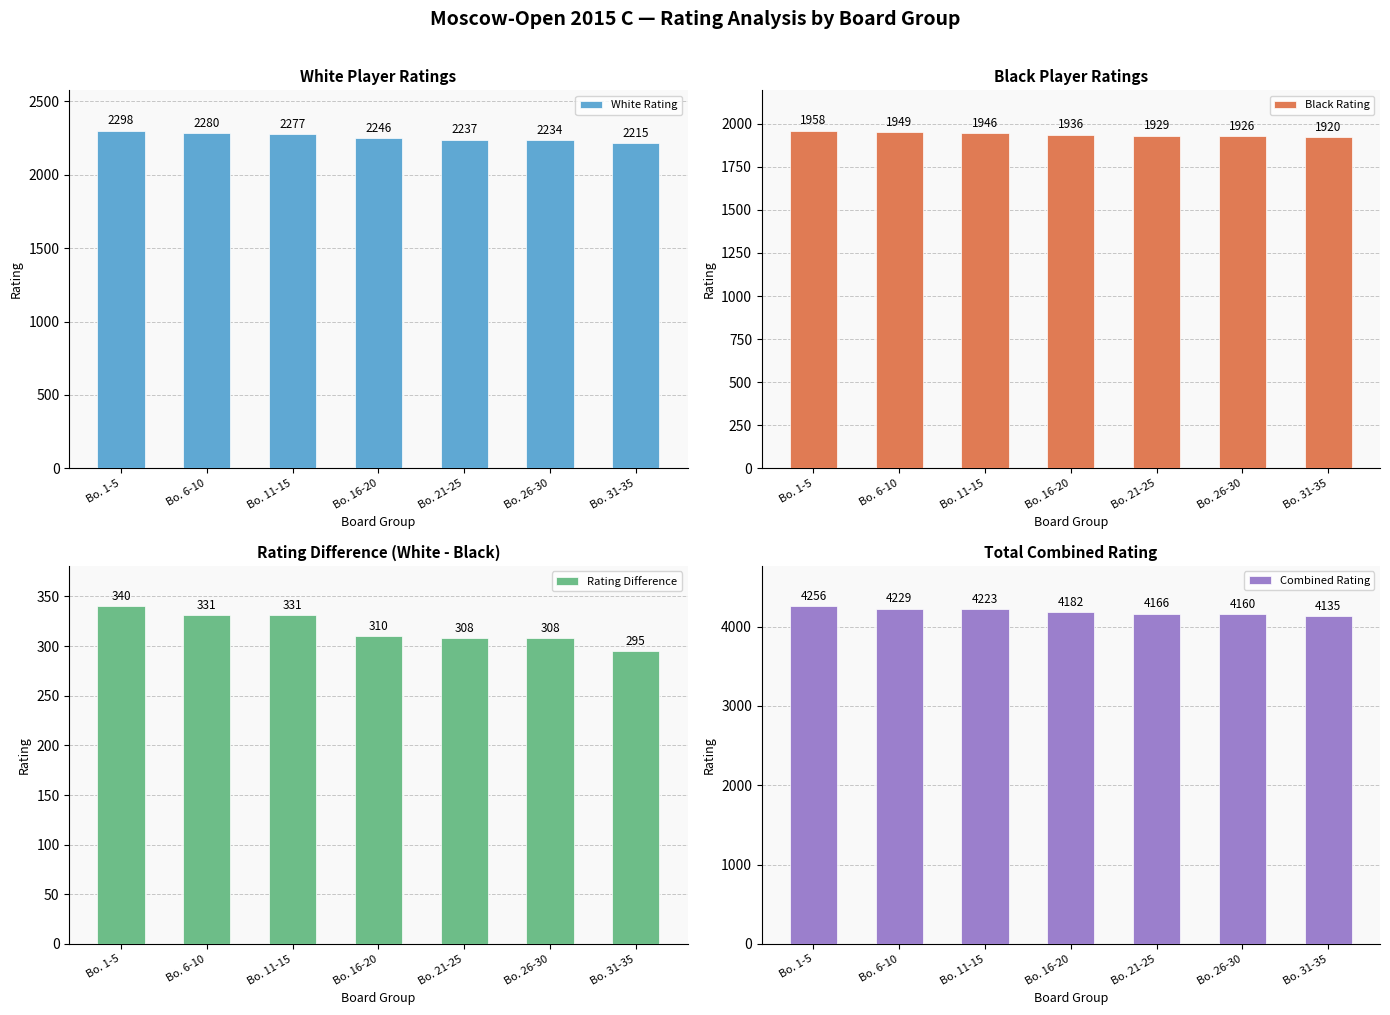

What is the smallest value displayed?

295